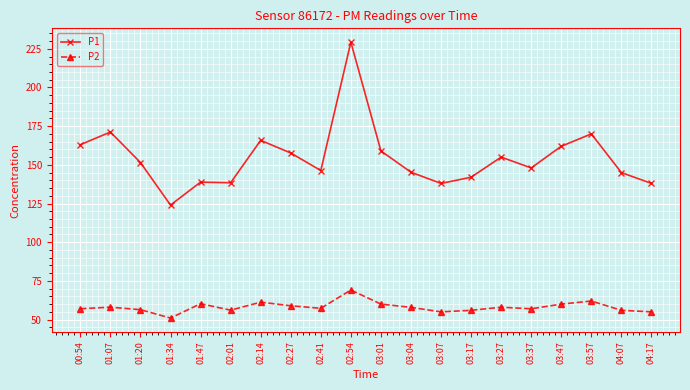

List the series in order of their peak value, highest first.

P1, P2